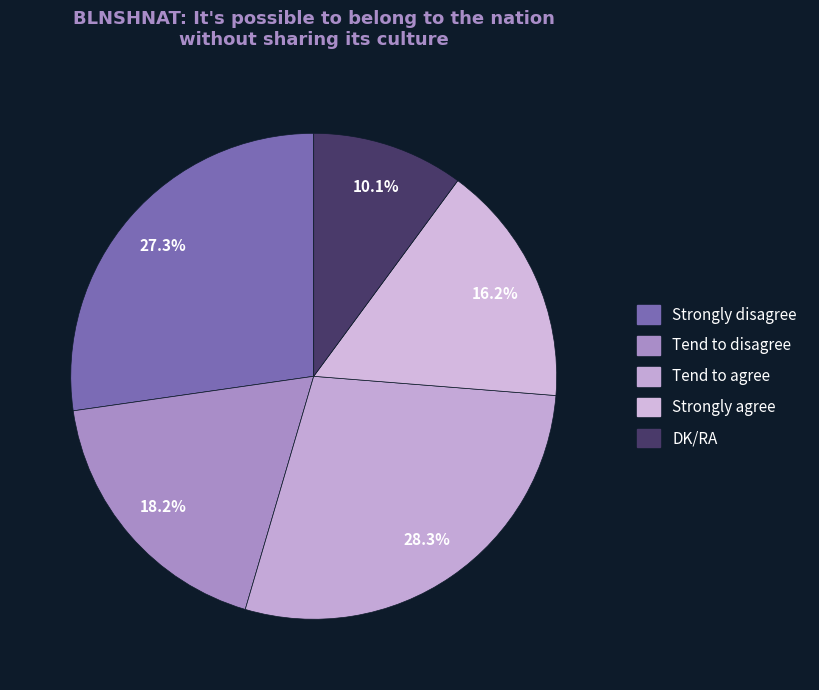

What percentage is the DK/RA slice, to the nearest percent?

10%